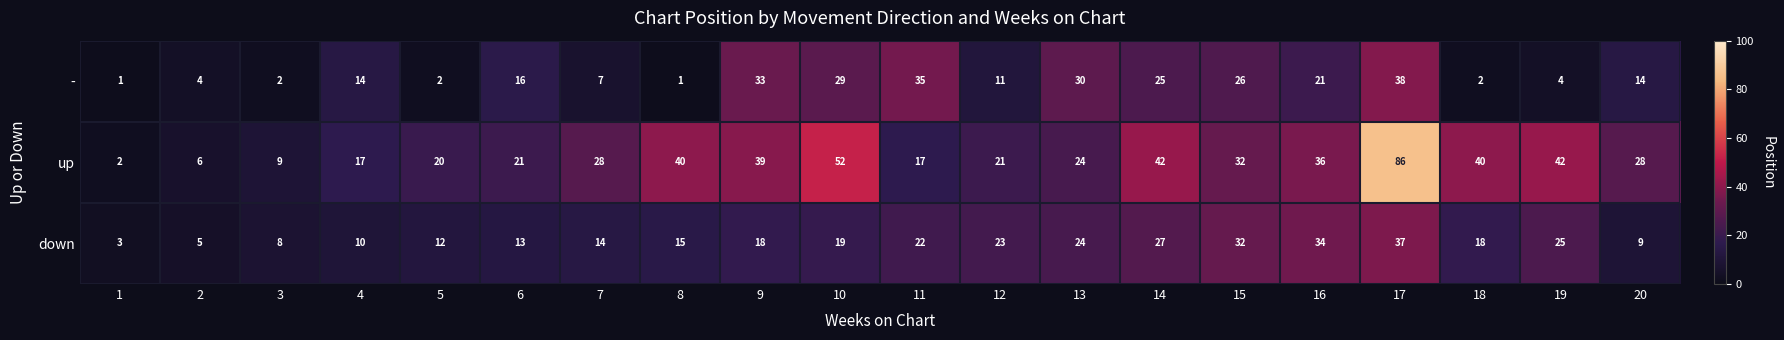

Which series has the largest range (max minus min)?

up